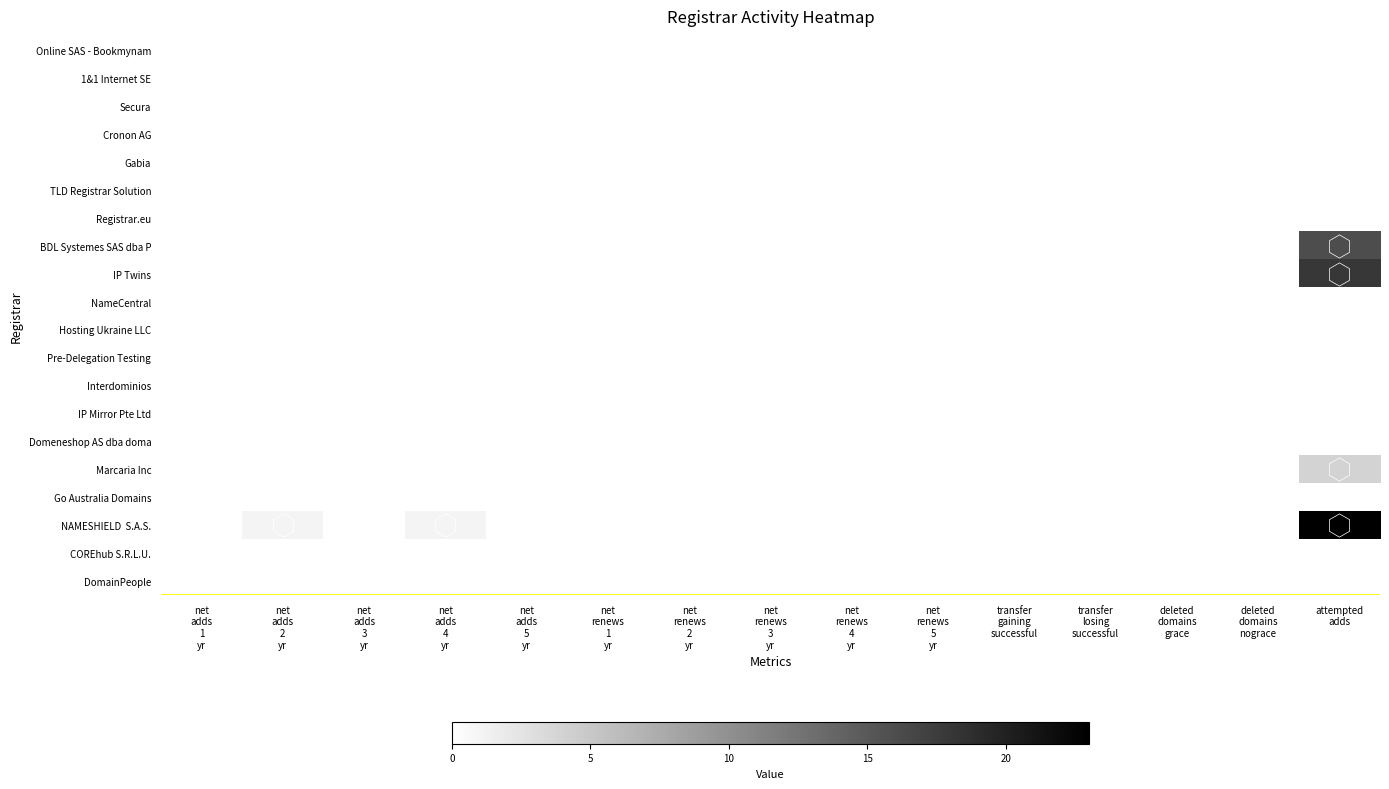

Which label corresponds to the smallest value in the chart?

net
adds
1
yr